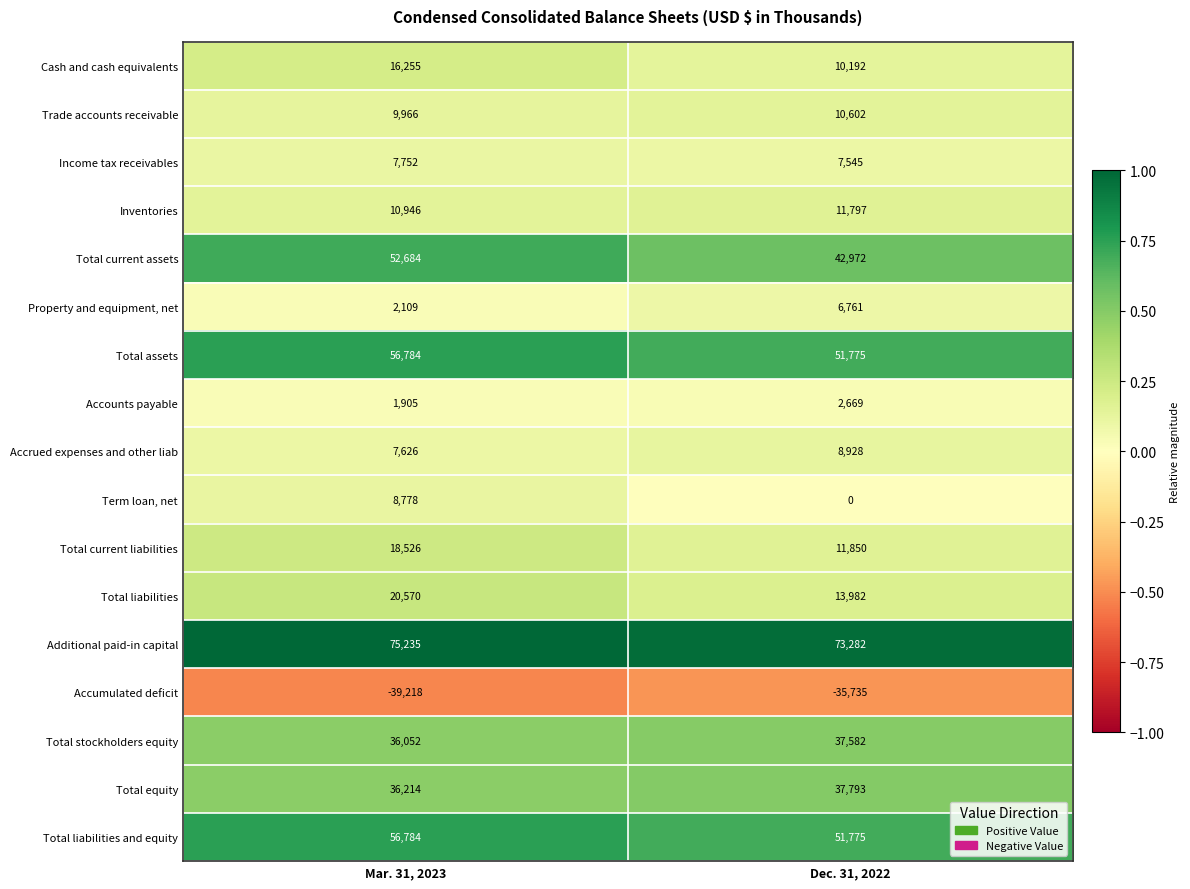

What is the total value across all series at Mar. 31, 2023?

378968